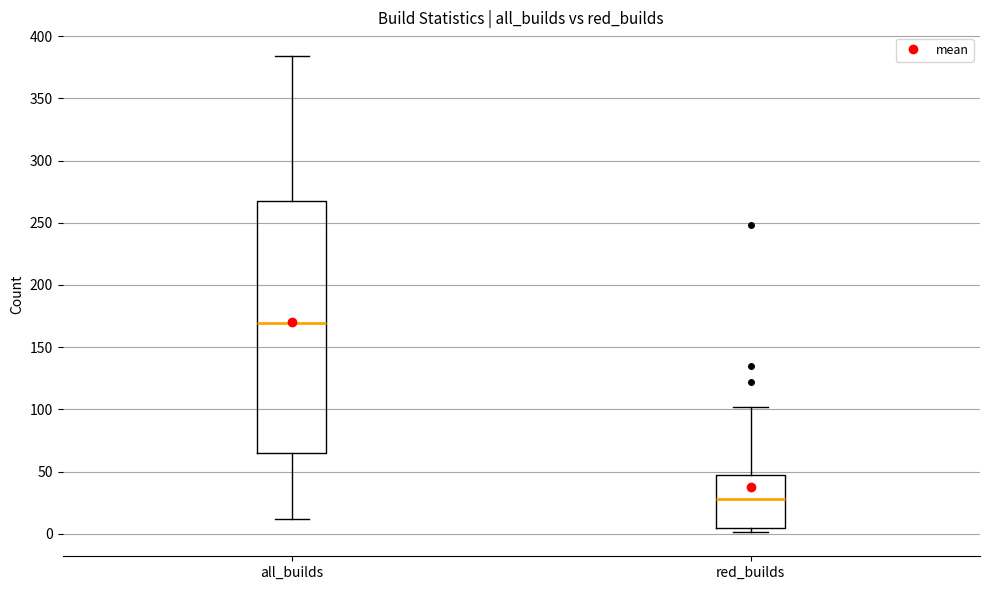

Reading left to right, transcribe this box plot: for each box, give where its median line is, the range the box spans, and where its two whiskers end, as read against the y-axis. The values are not printed on the chart, so give them approximately, as read against the axis.

all_builds: median 170, box 65 to 270, whiskers 10 to 385
red_builds: median 30, box 5 to 50, whiskers 0 to 100